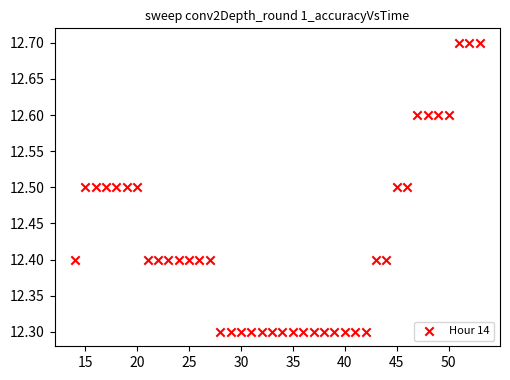

What is the range of Y values (max minus min)?

0.4